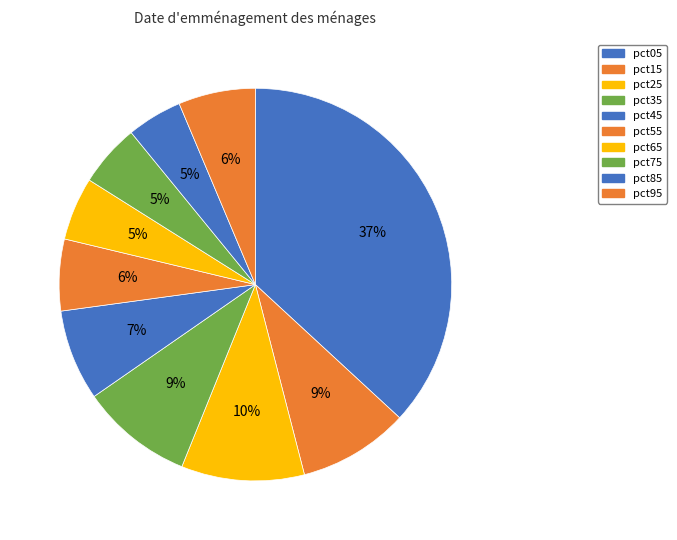

To the nearest percent, what is the combined percentage of pct35 and pct25?

19%